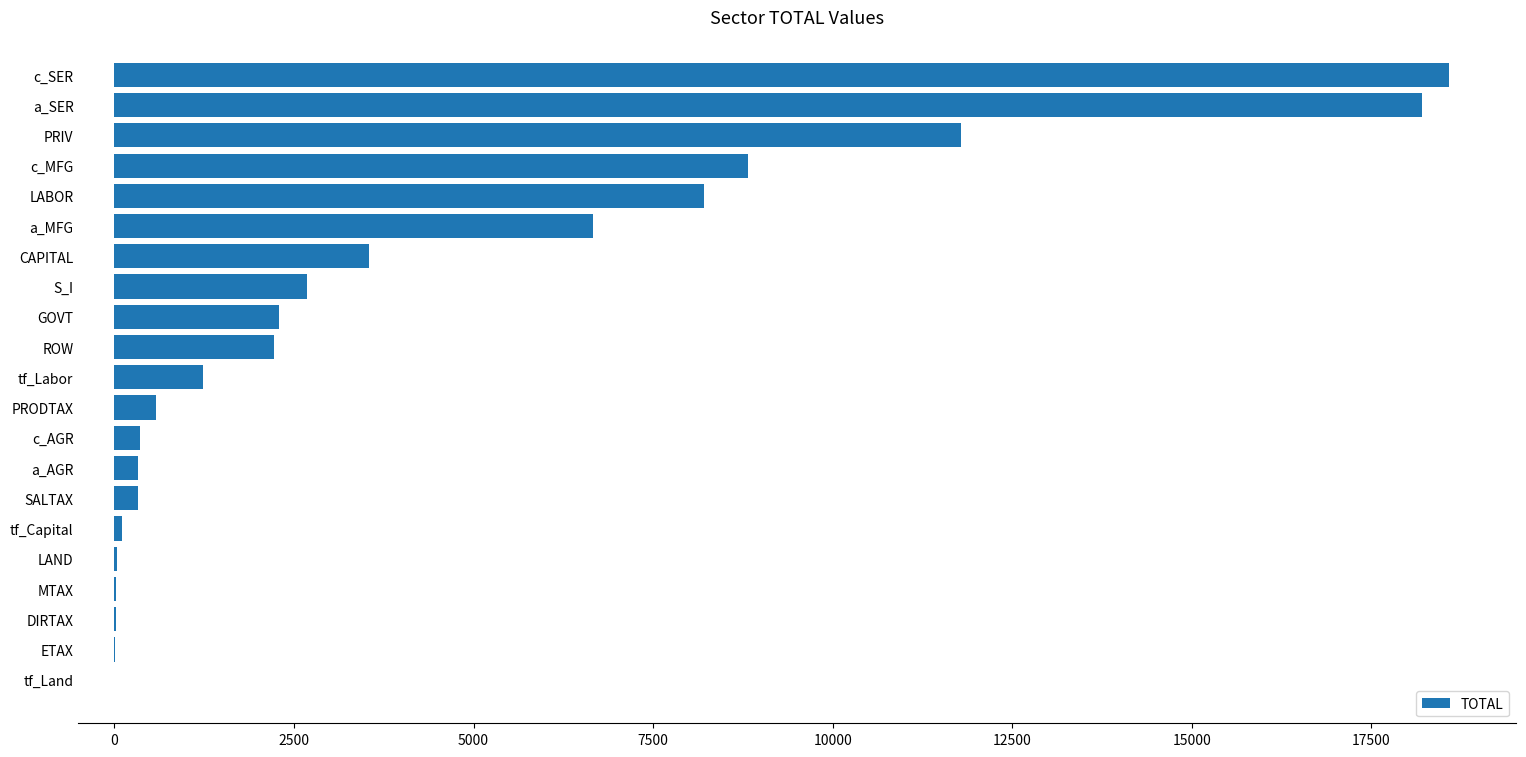

Which label corresponds to the largest value in the chart?

c_SER